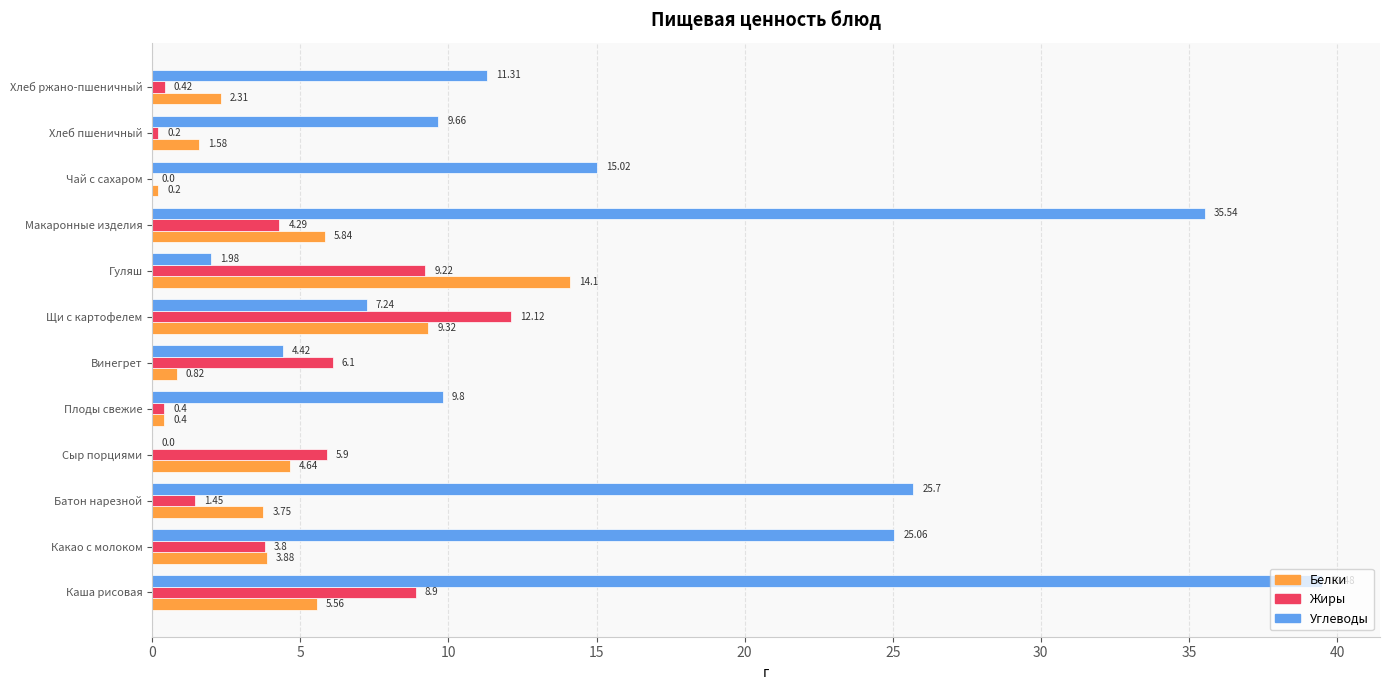

Where is Белки nearest to the value 7?

Макаронные изделия